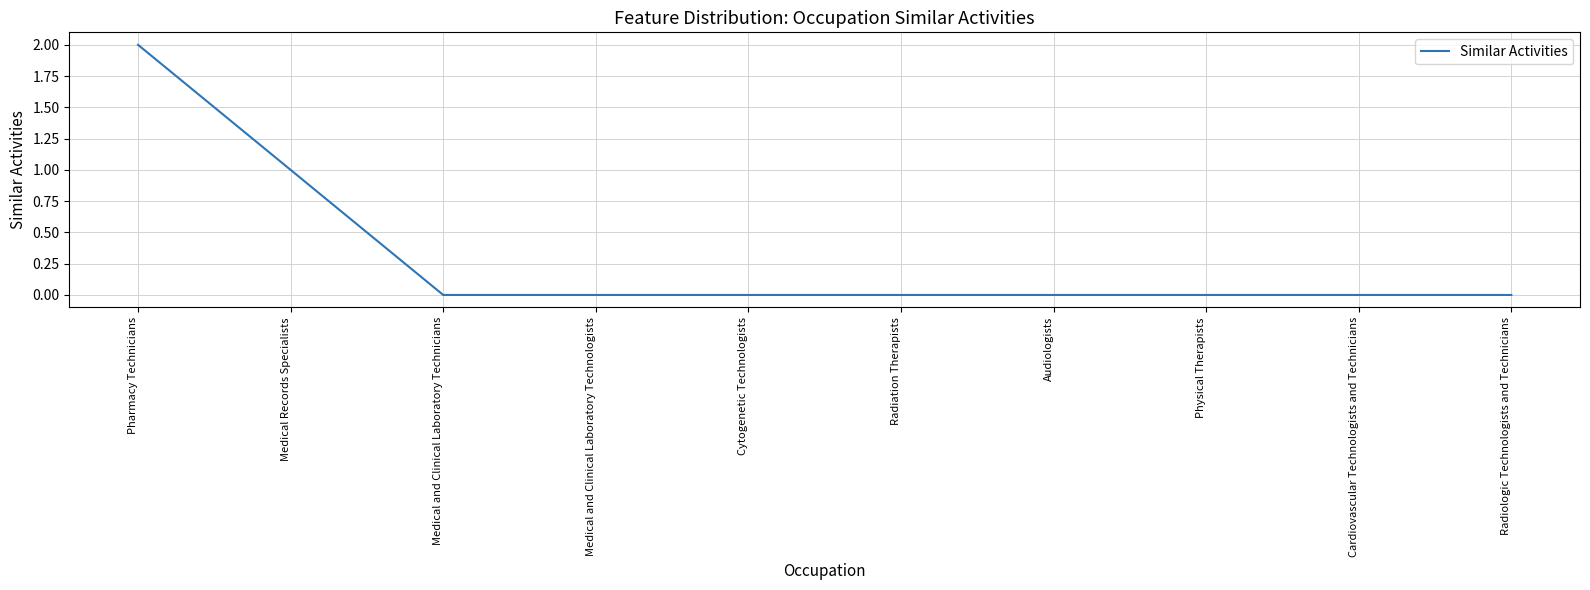

At which category does the chart reach its peak across all series?

Pharmacy Technicians